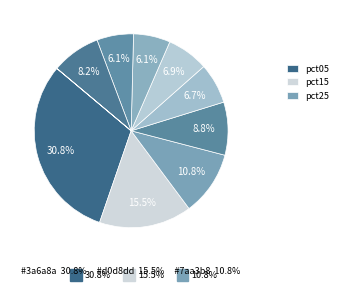

Count the number of slices in the pie.

10